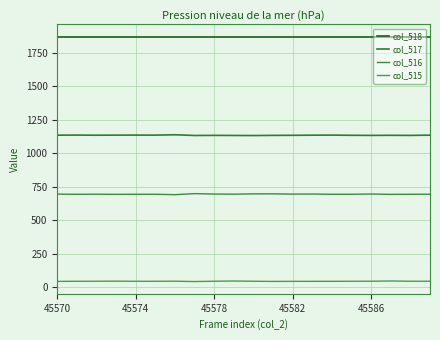

What is the difference between the maximum and minimum values in the col_516 series?

7.8